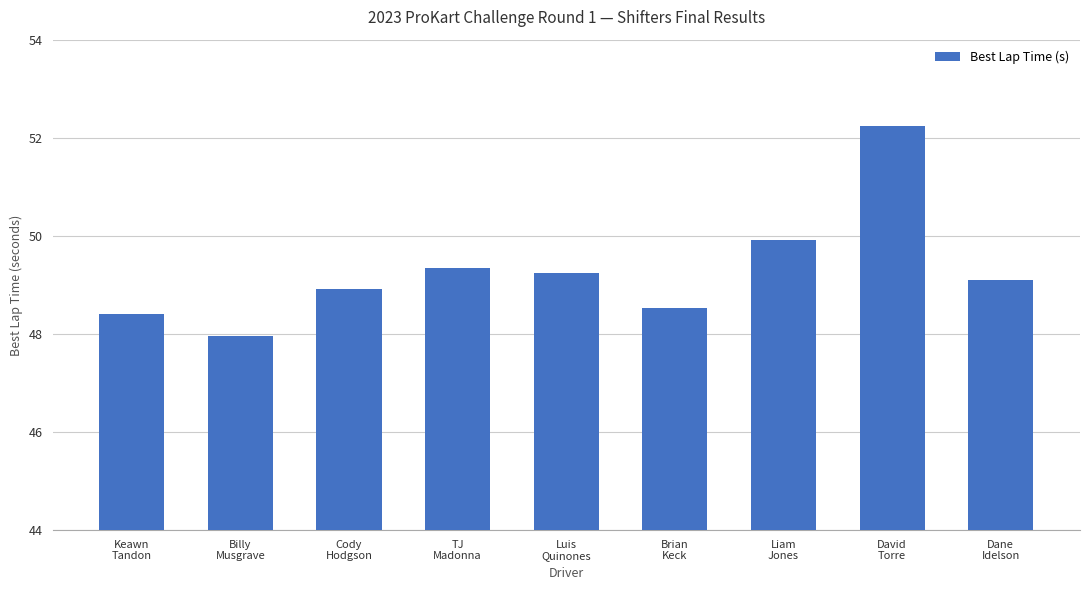

What is the maximum value shown in the chart?

52.2